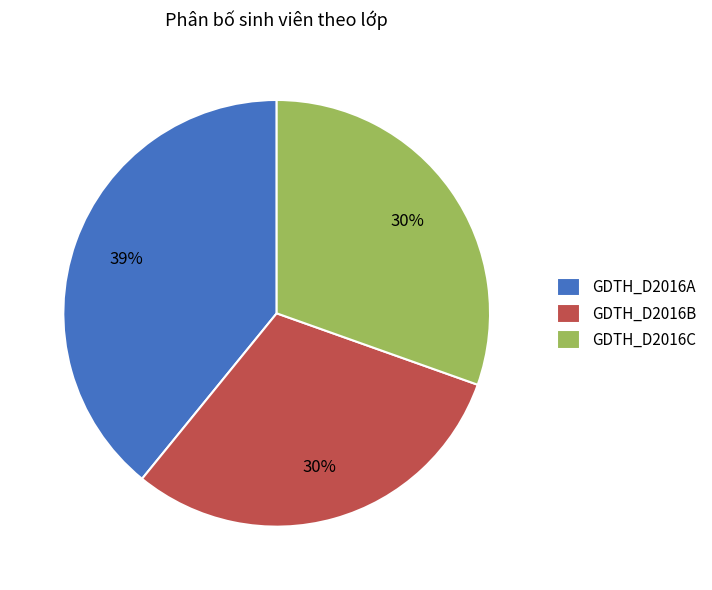

Combined, do GDTH_D2016B and GDTH_D2016A account for over 50%?

Yes